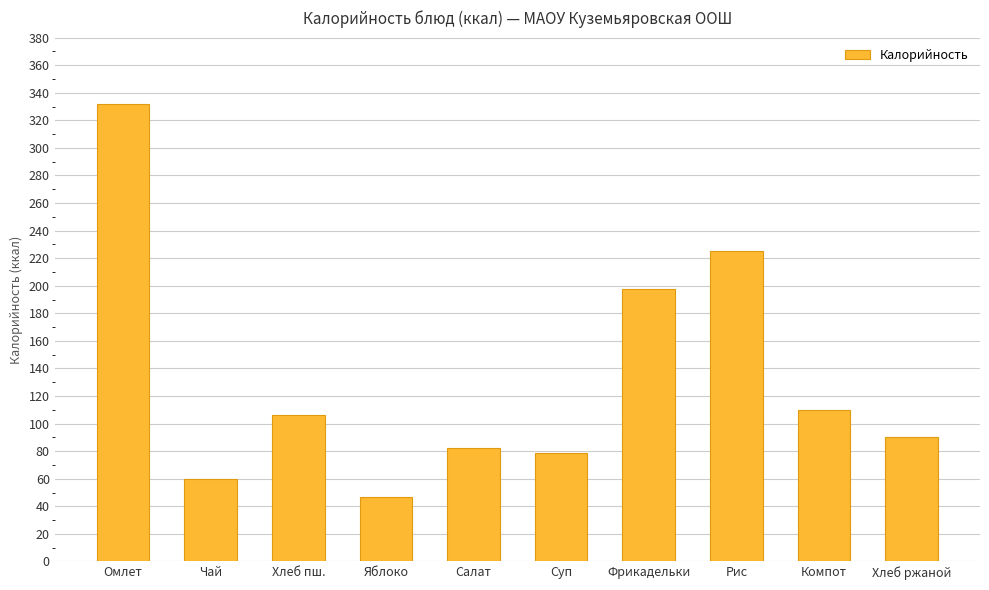

Between Яблоко and Фрикадельки, which is larger?

Фрикадельки